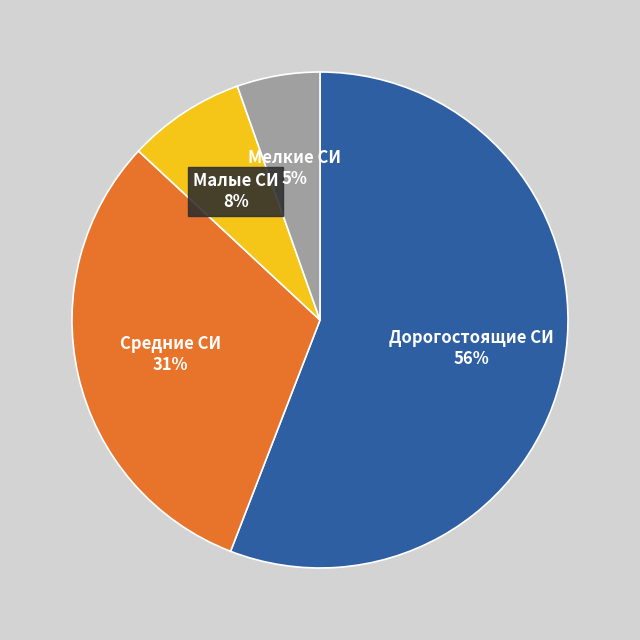

What is the smallest slice in the pie chart?

Мелкие СИ